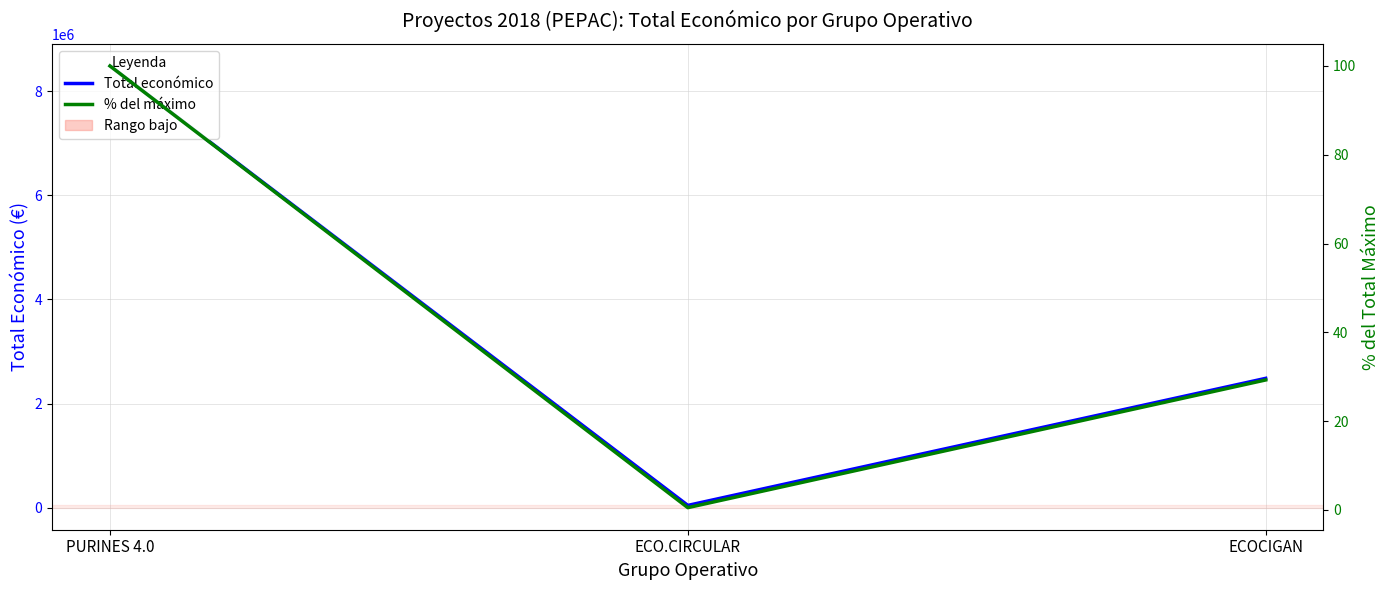

What is the total value across all series at PURINES 4.0?

8485099.0